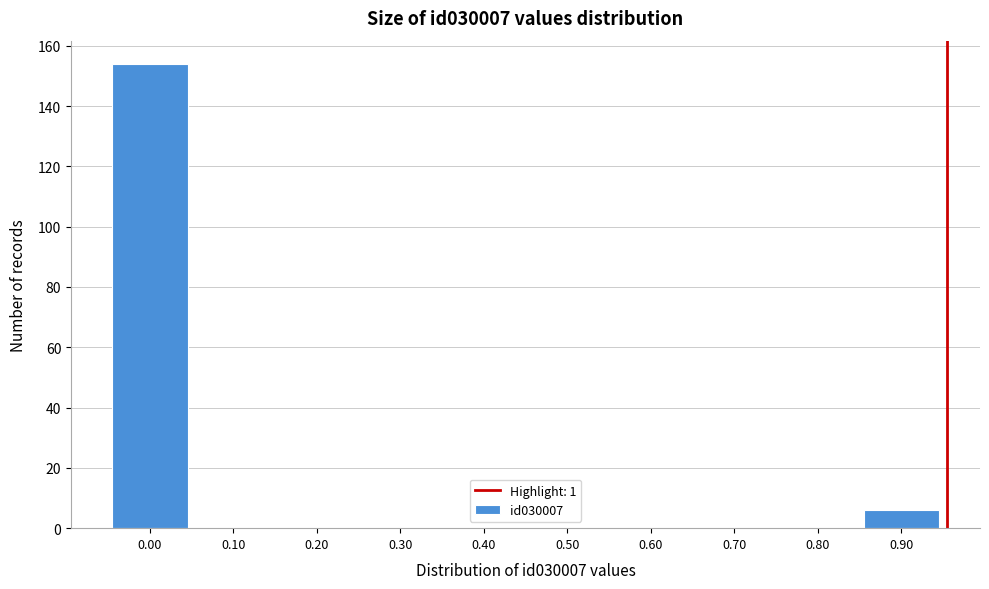

Reading right to left, what are all the values shown in this chart?

0.90=6	0.80=0	0.70=0	0.60=0	0.50=0	0.40=0	0.30=0	0.20=0	0.10=0	0.00=154